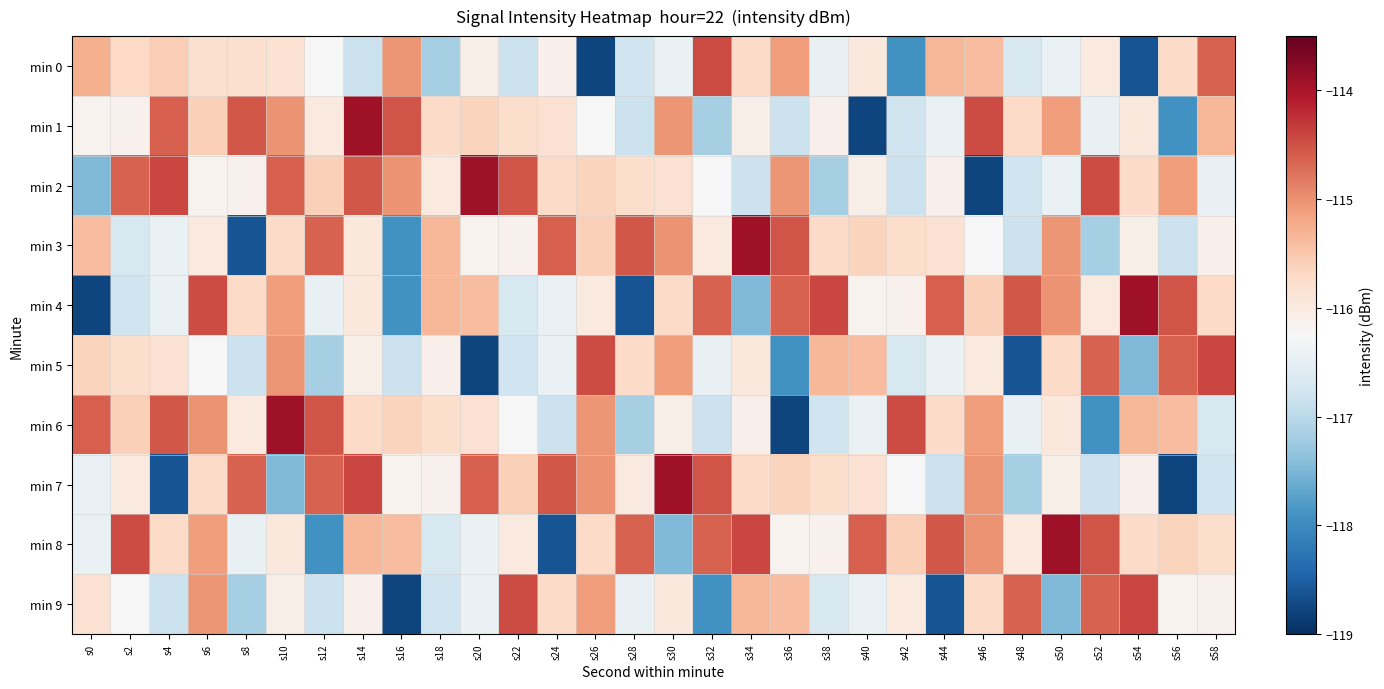

How many distinct data groups are displayed?

10